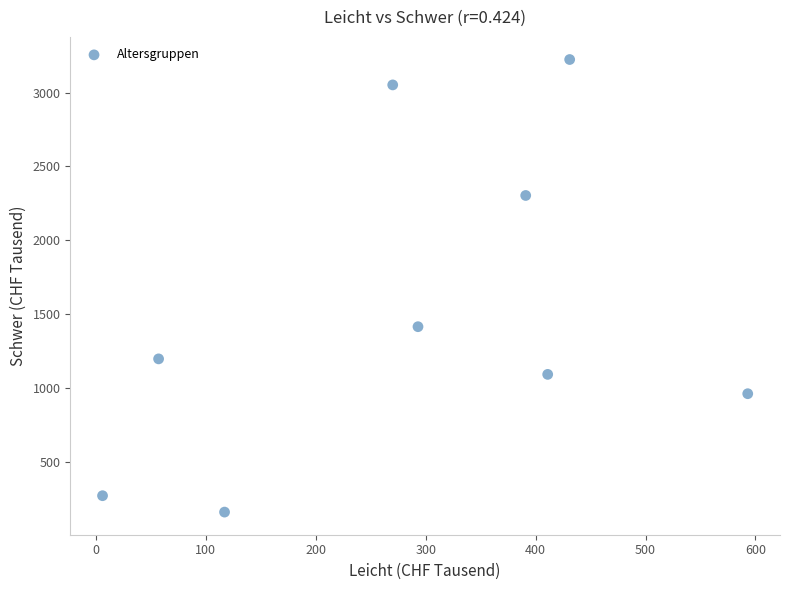

What Y value in the scatter plot is closest to 1691?

1414